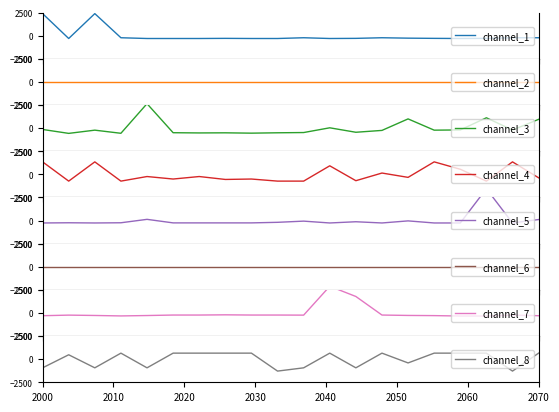

The value of channel_5 at 4 is -236.7. True or false?

True